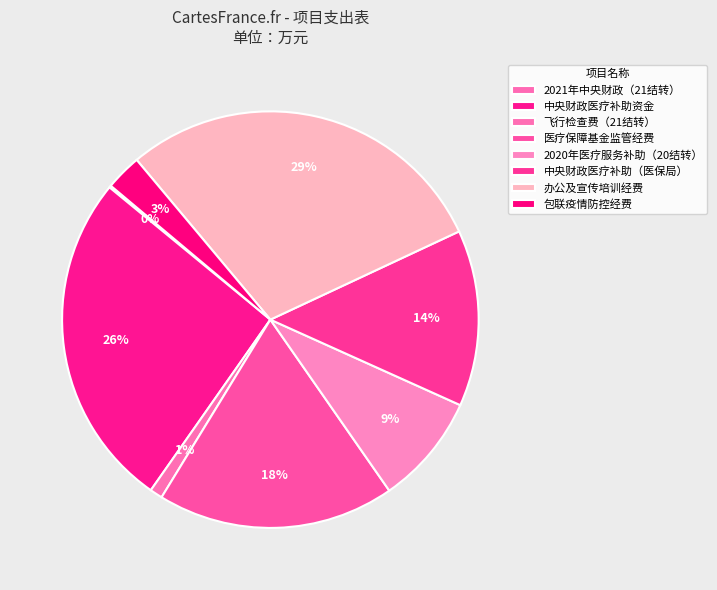

Is there a majority slice in this chart?

No